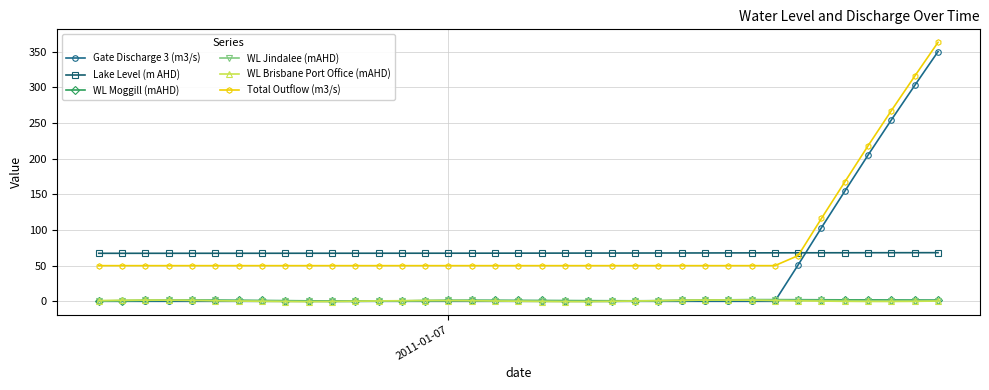

True or false: WL Brisbane Port Office (mAHD) and Lake Level (m AHD) intersect in this chart.

False